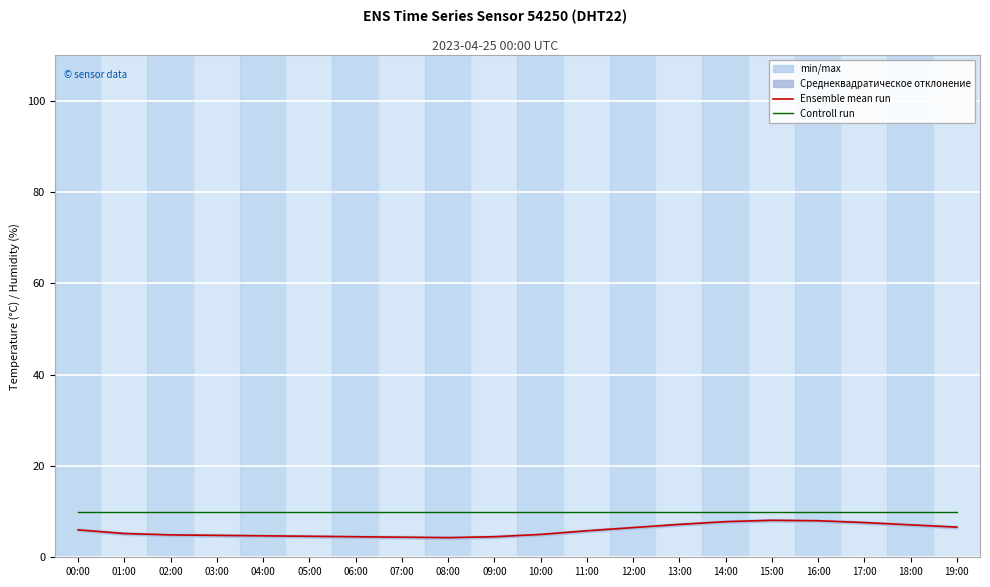

True or false: Controll run and Ensemble mean run cross at least once.

False